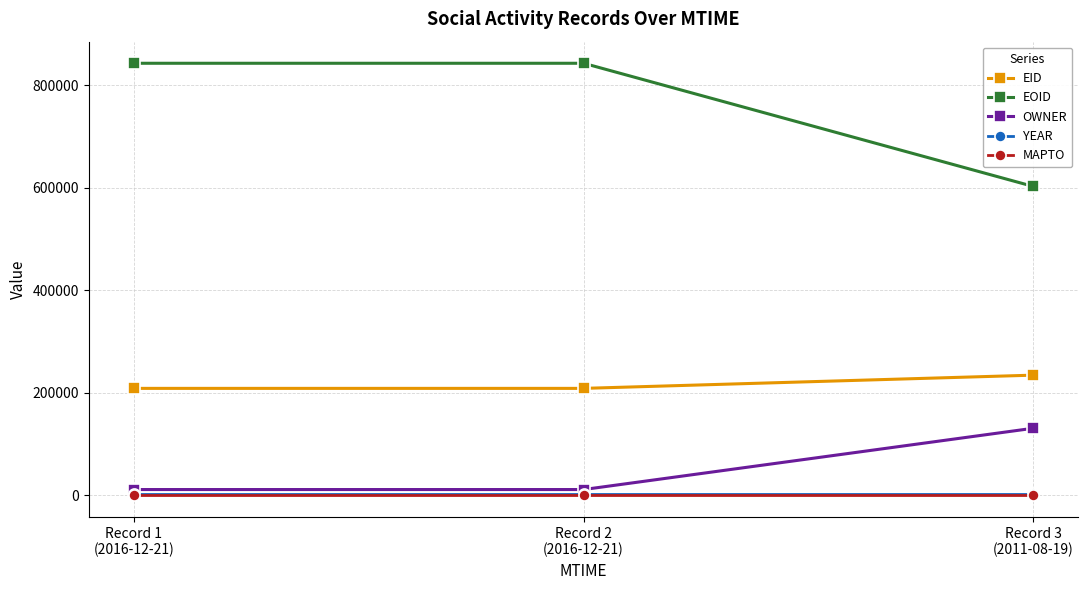

What is the maximum value for EID?

234350